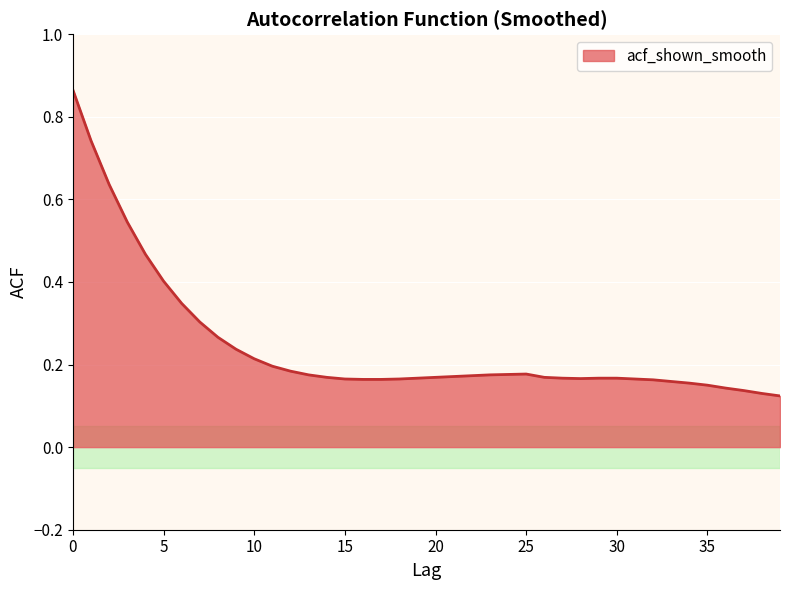

Does the chart have visible grid lines?

Yes